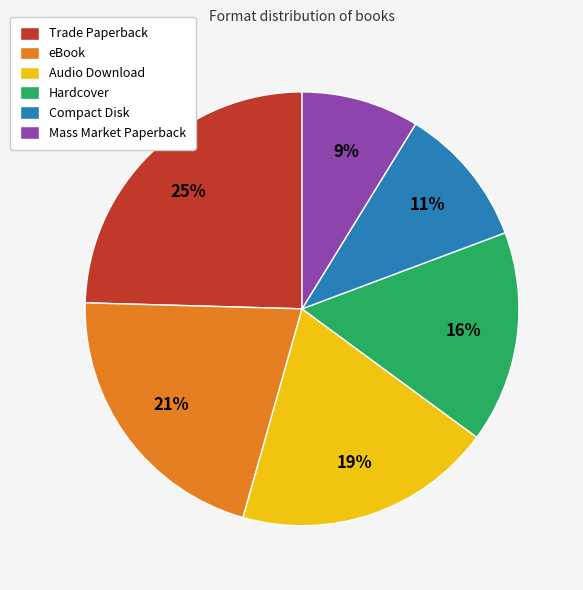

Is there a majority slice in this chart?

No